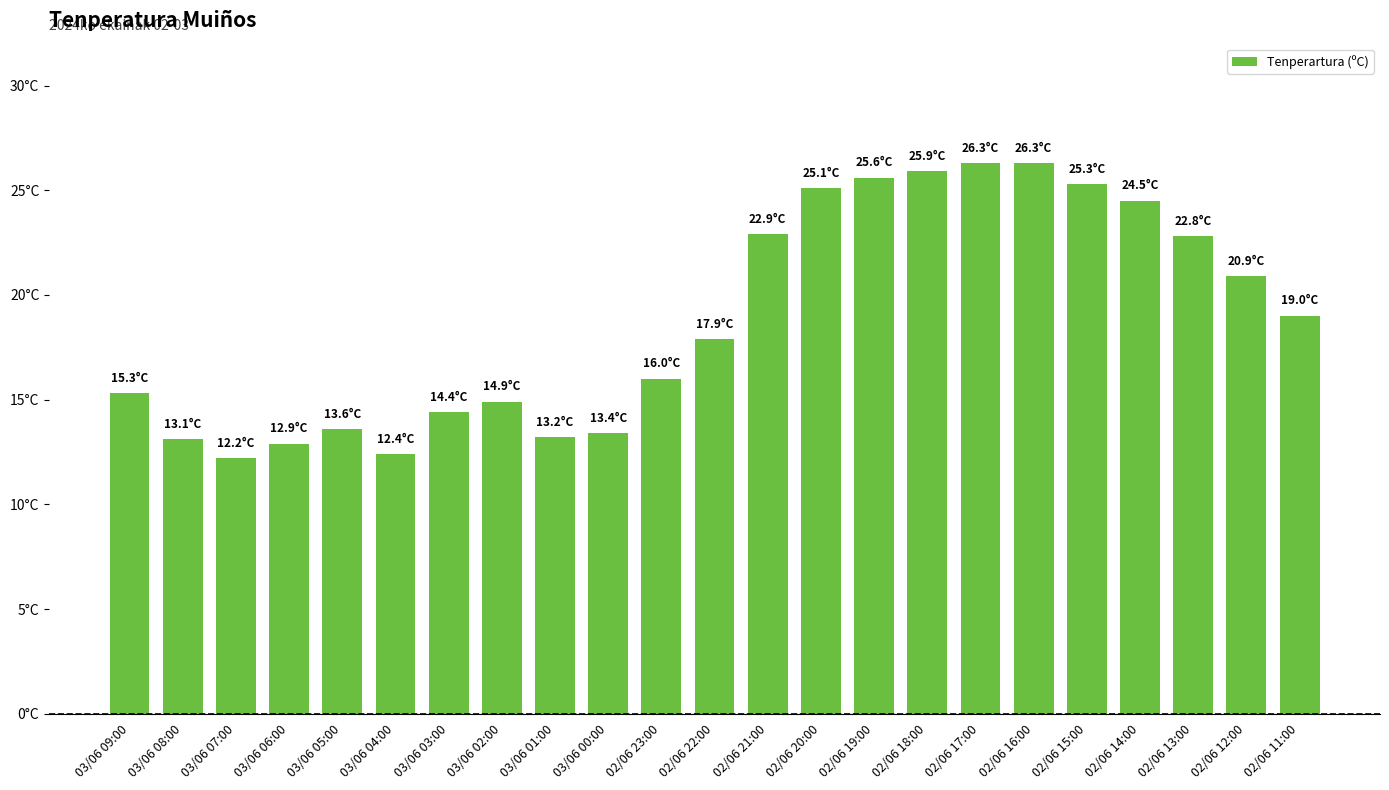

What is the average value?

18.9